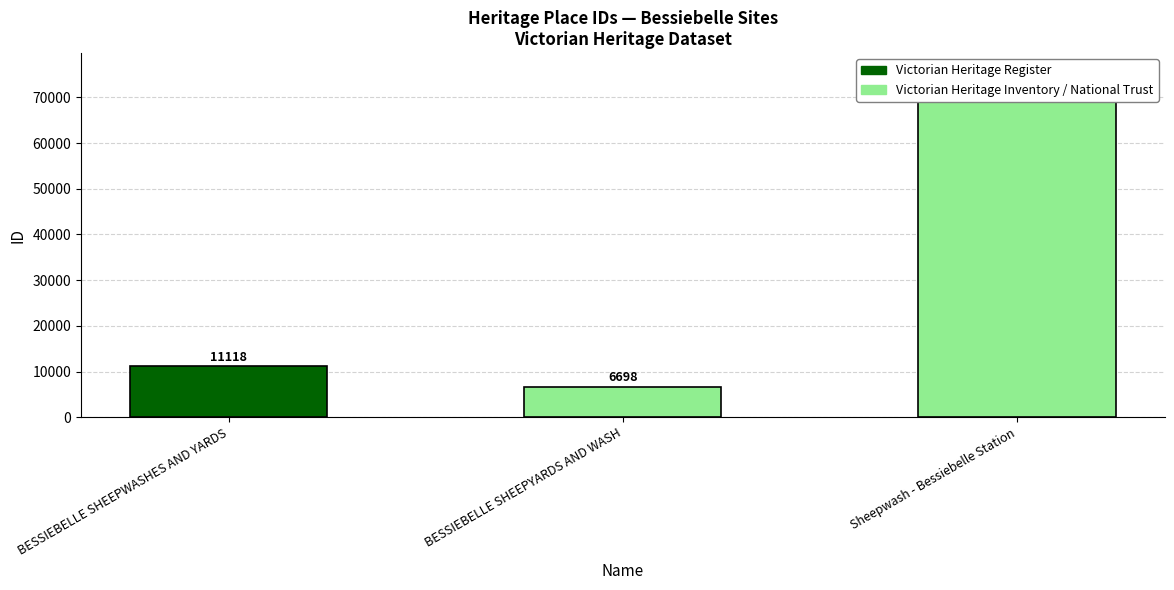

What is the change in value from BESSIEBELLE SHEEPWASHES AND YARDS to Sheepwash - Bessiebelle Station?

+58178